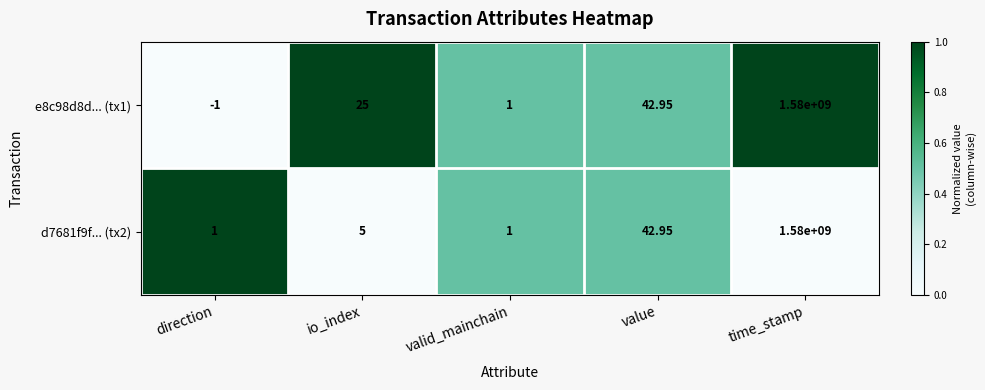

At which category is the sum across all series the highest?

time_stamp